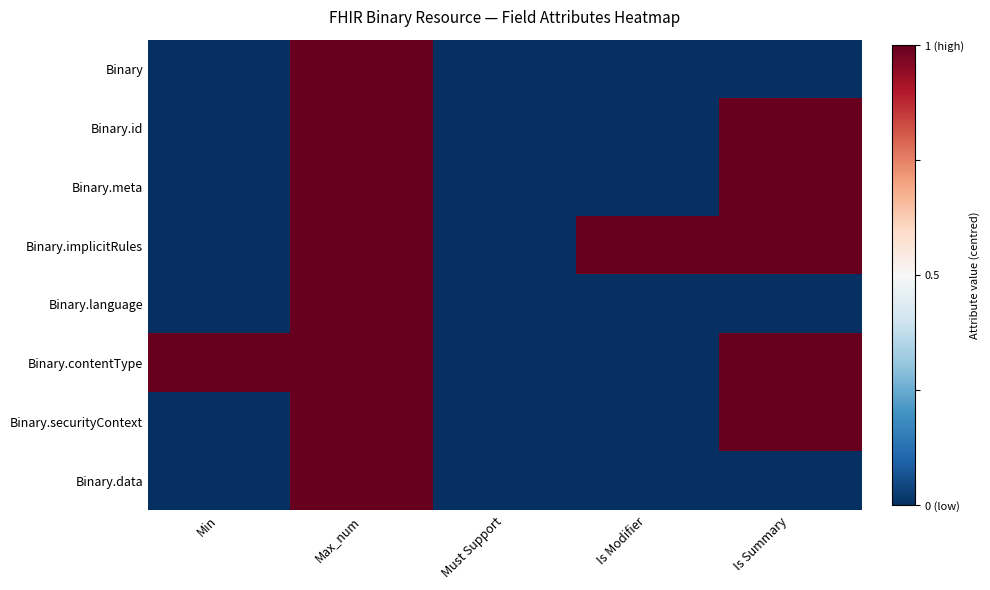

What is the total value across all series at Min?

-3.0